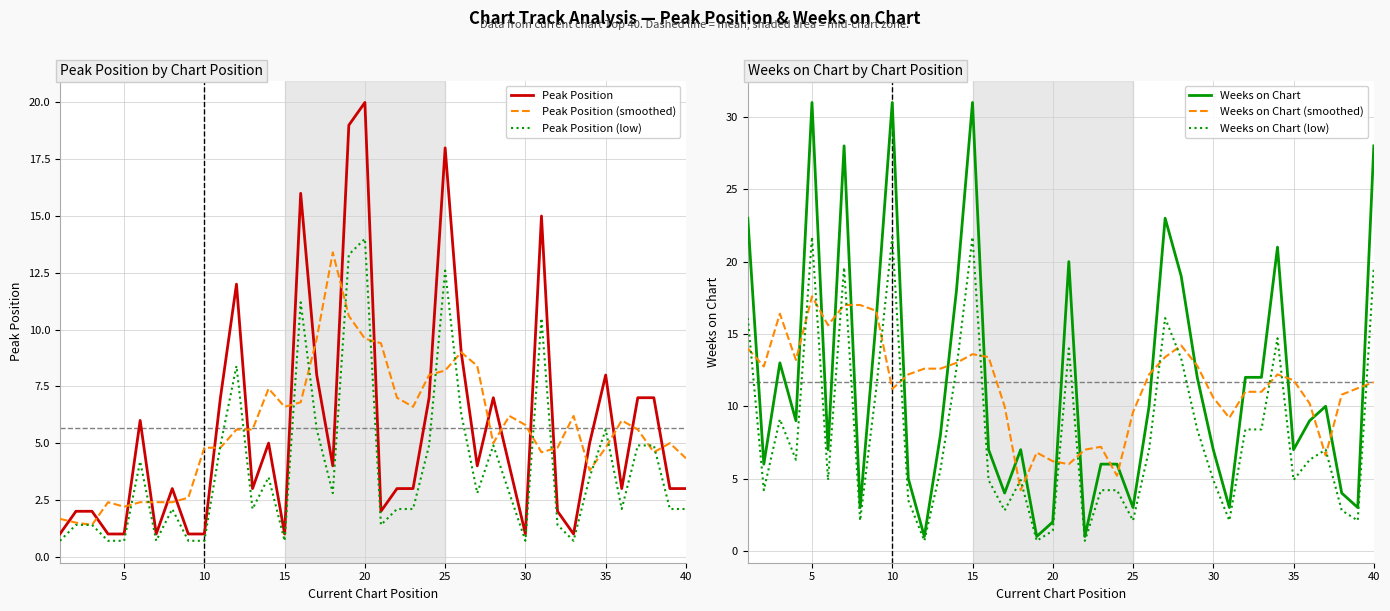

What is the difference between the maximum and minimum values in the Weeks on Chart (low) series?

21.0